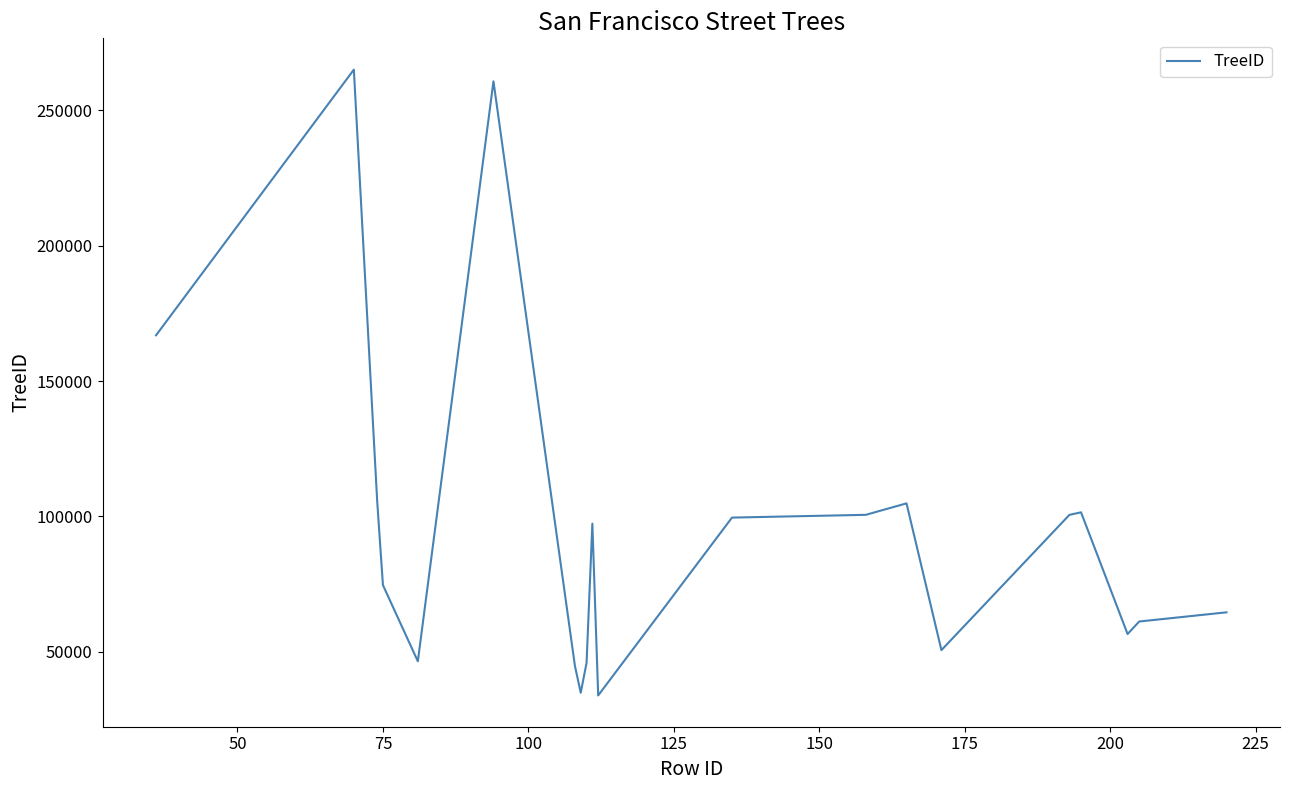

What is the maximum value shown in the chart?

264978